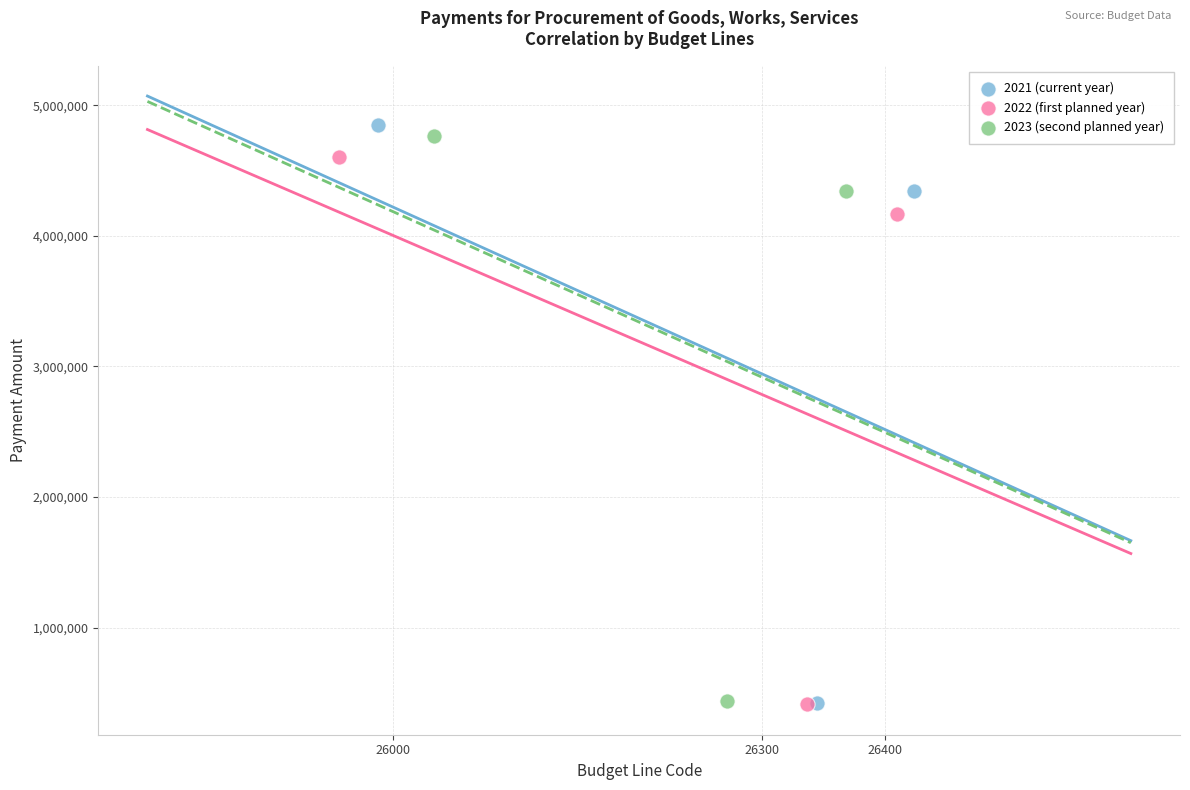

Which series has the widest spread of Y values?

2021 (current year)